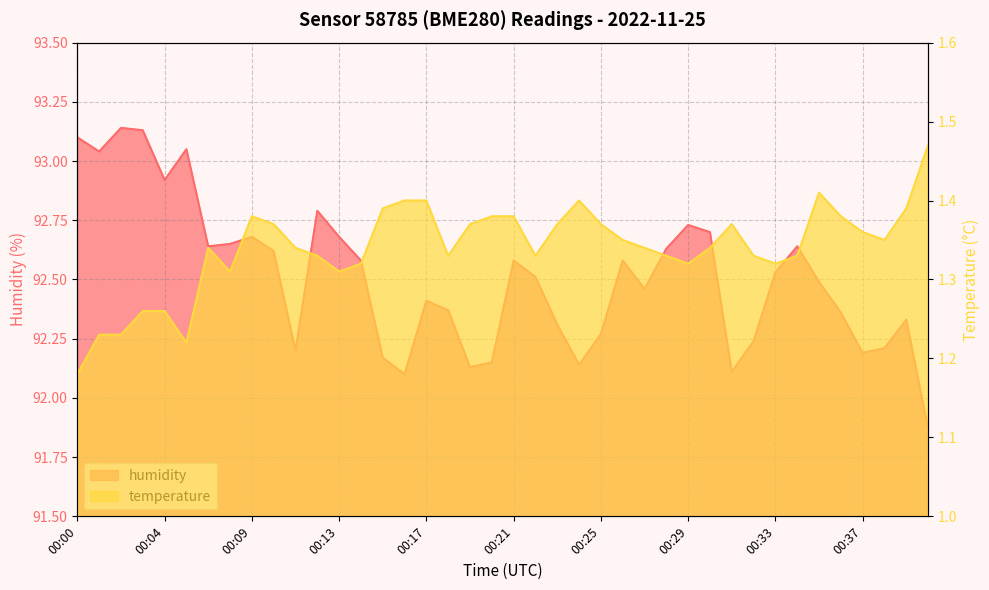

Which series has the largest range (max minus min)?

humidity